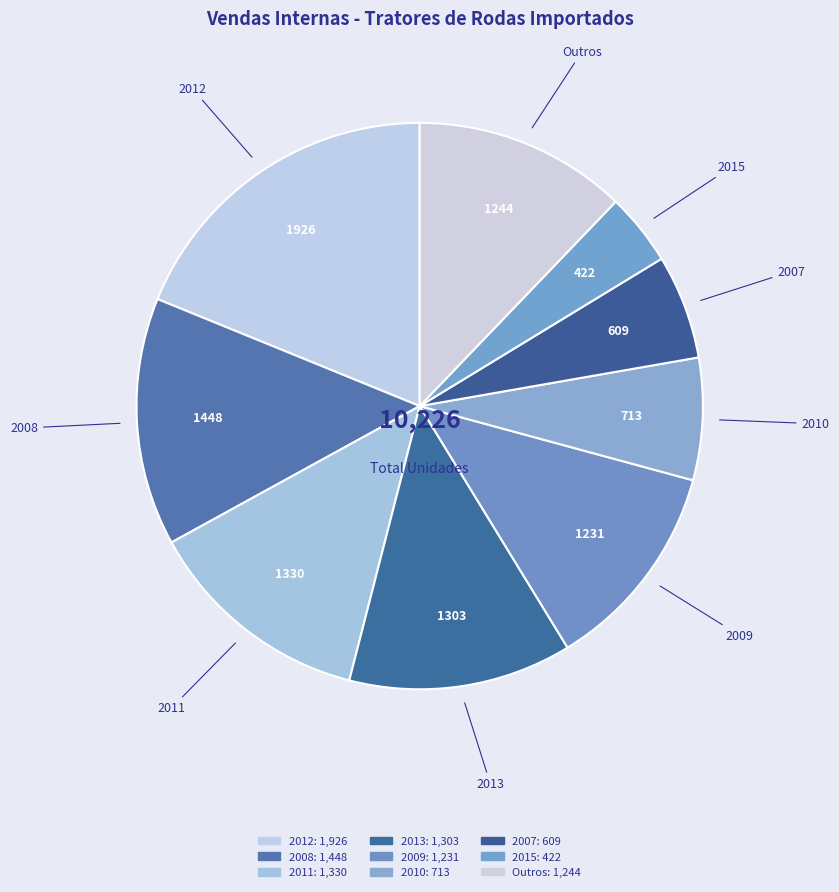

How many slices are in this pie chart?

9